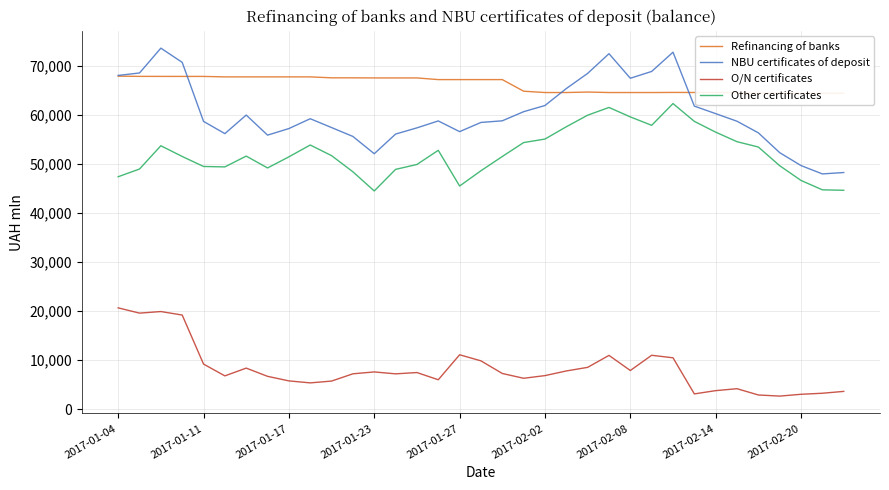

What is the difference between the Other certificates values at 13 and 34?

4264.0